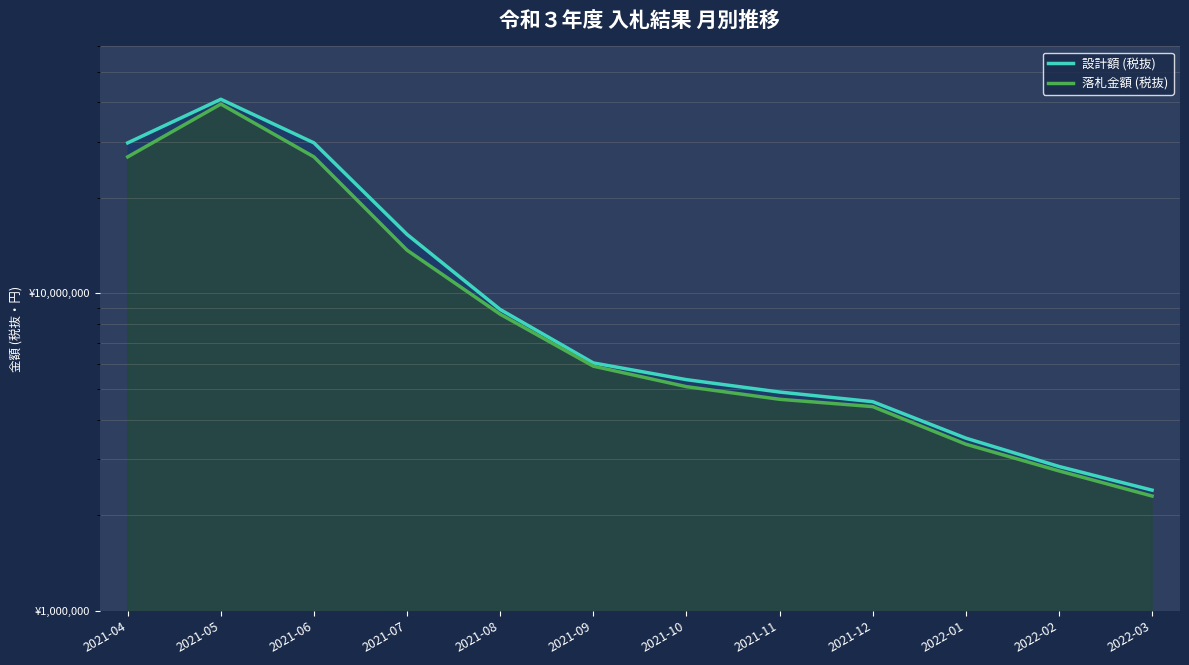

What is the greatest value displayed?

40900000